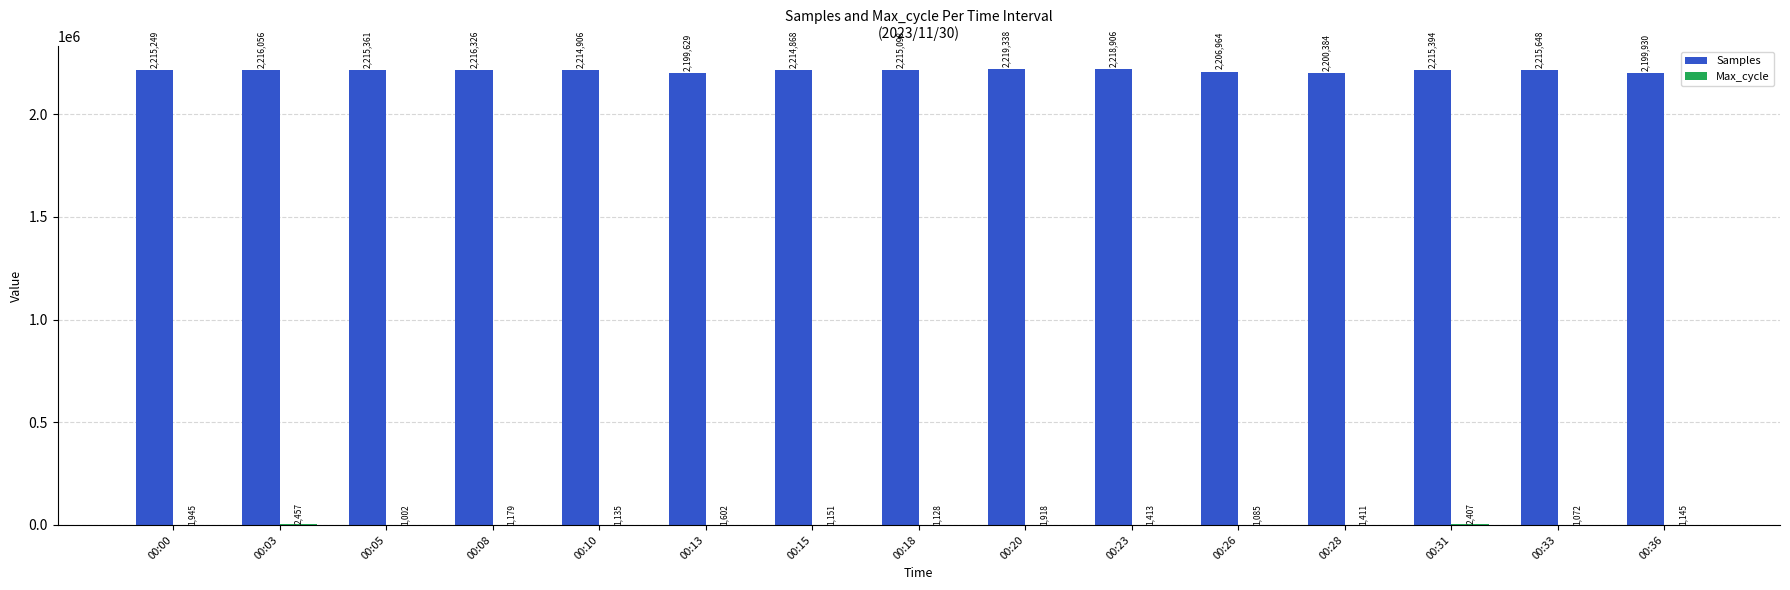

The value of Samples at 00:03 is 742035. True or false?

False